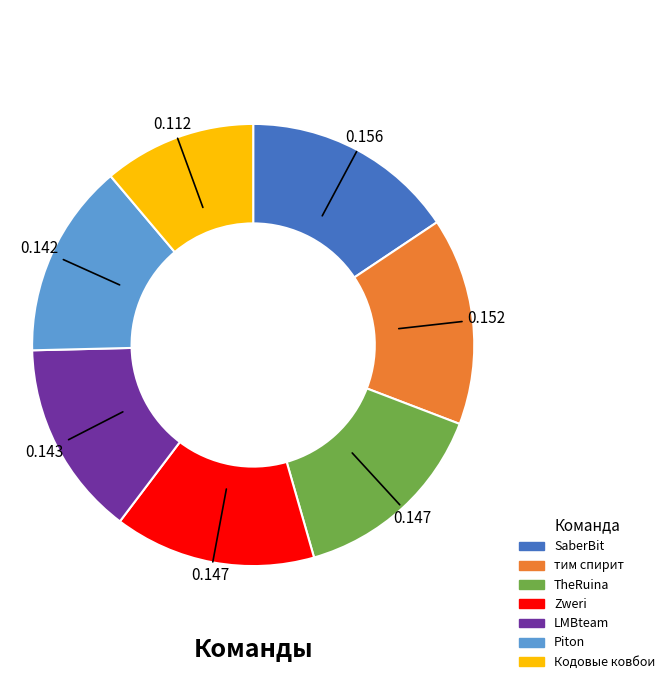

Which has a higher value, Piton or Zweri?

Zweri